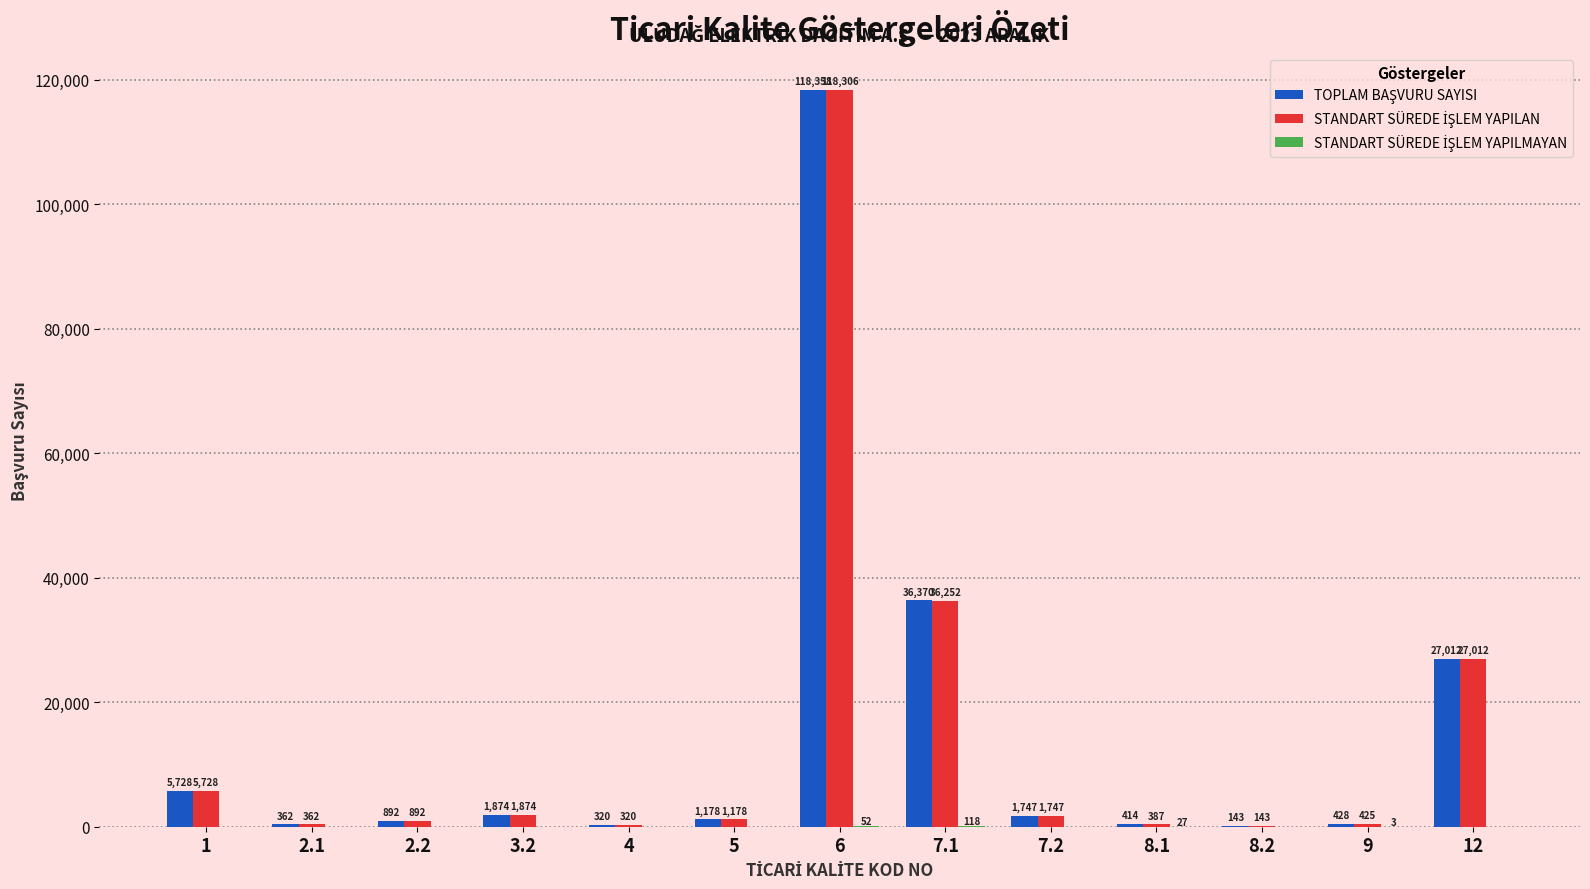

At which category is the sum across all series the highest?

6